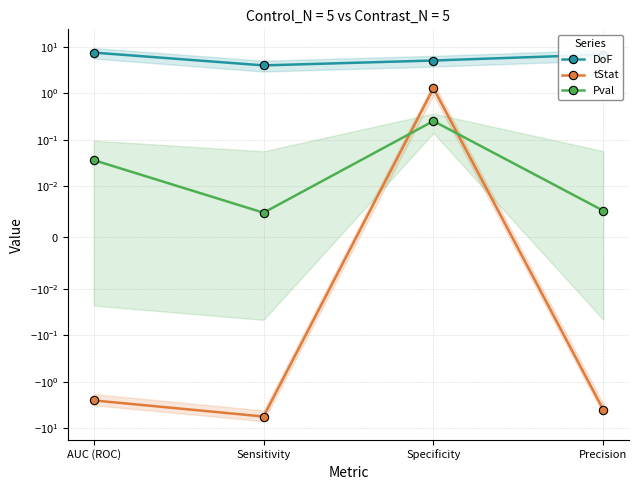

Between AUC (ROC) and Specificity, which series saw the biggest shift?

tStat